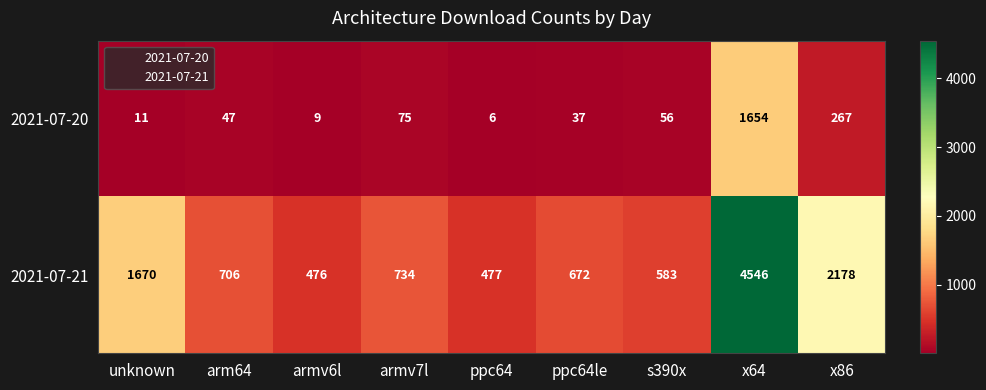

The 2021-07-21 series shows 455 at armv7l. True or false?

False